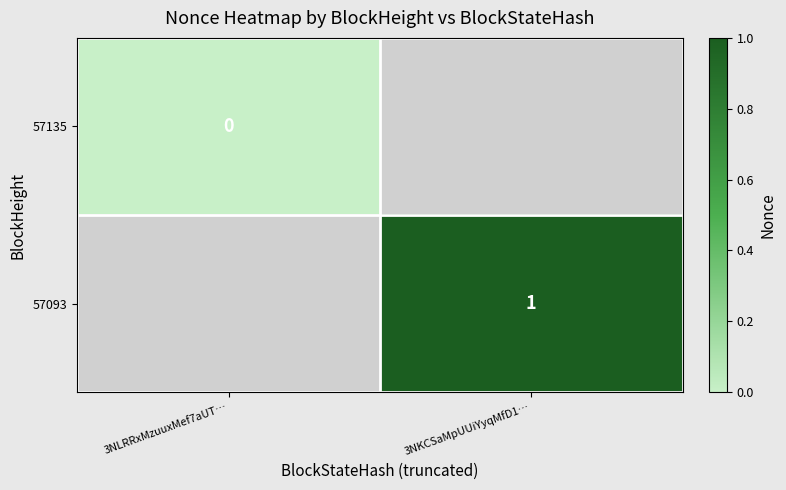

Is it true that 57093 equals 0 at 3NKCSaMpUUiYyqMfD1…?

False